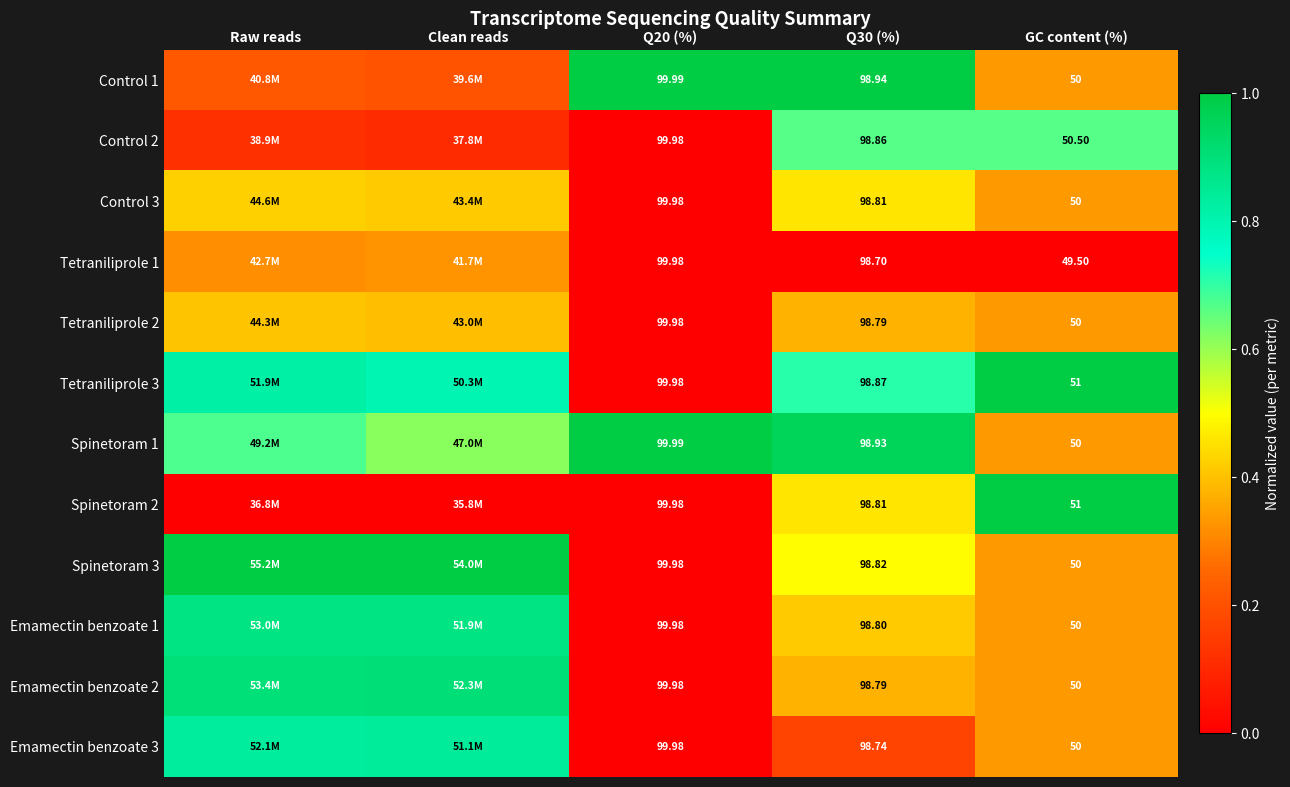

Is the value of Tetraniliprole 1 at GC content (%) greater than the value of Spinetoram 3 at Q20 (%)?

No